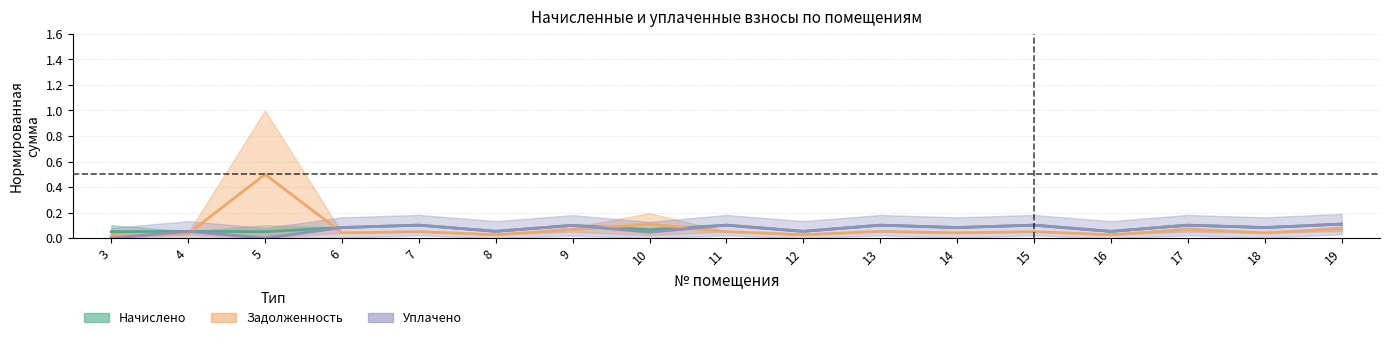

What is the sum of the zadoljennost values at 12 and 7?

0.1